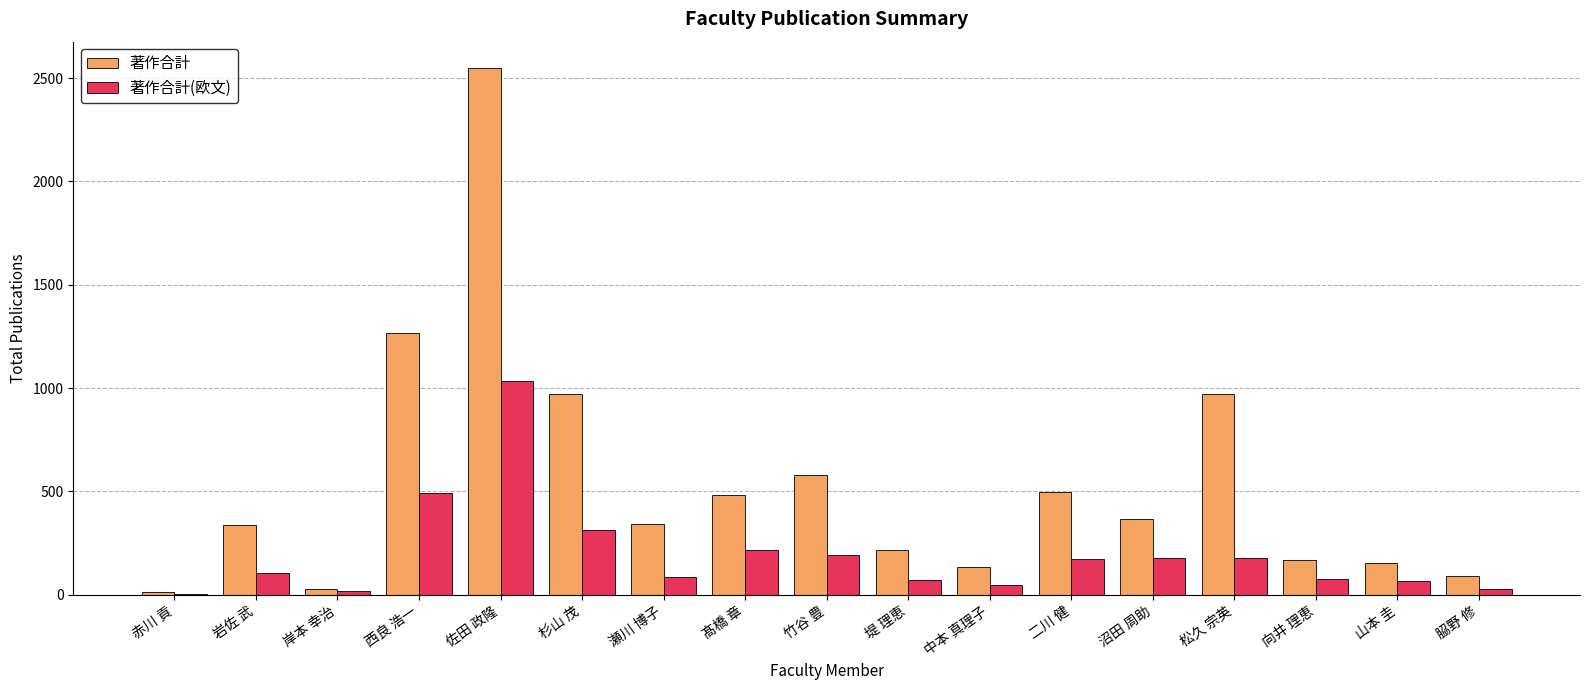

Read the 著作合計 value at 髙橋 章.

480